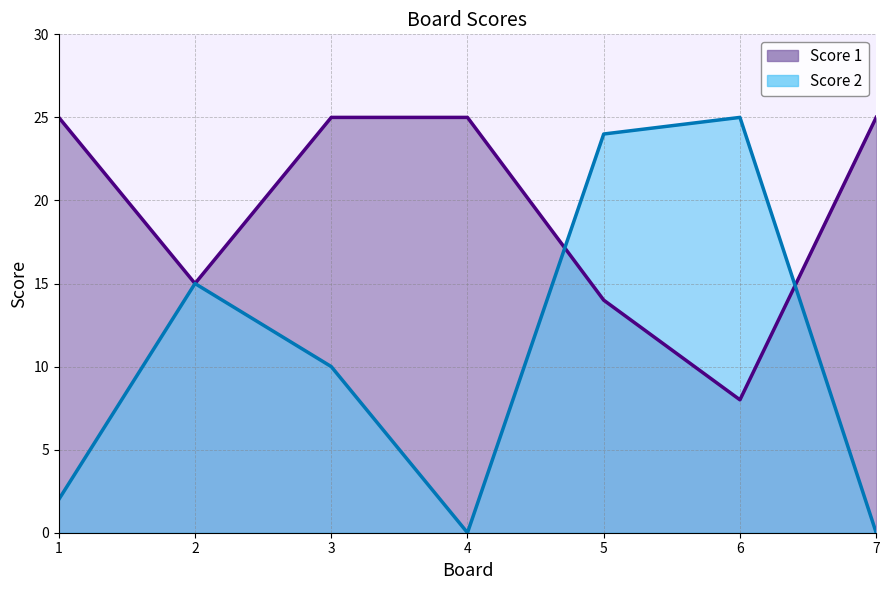

What is the average value of the Score 2 series?

11